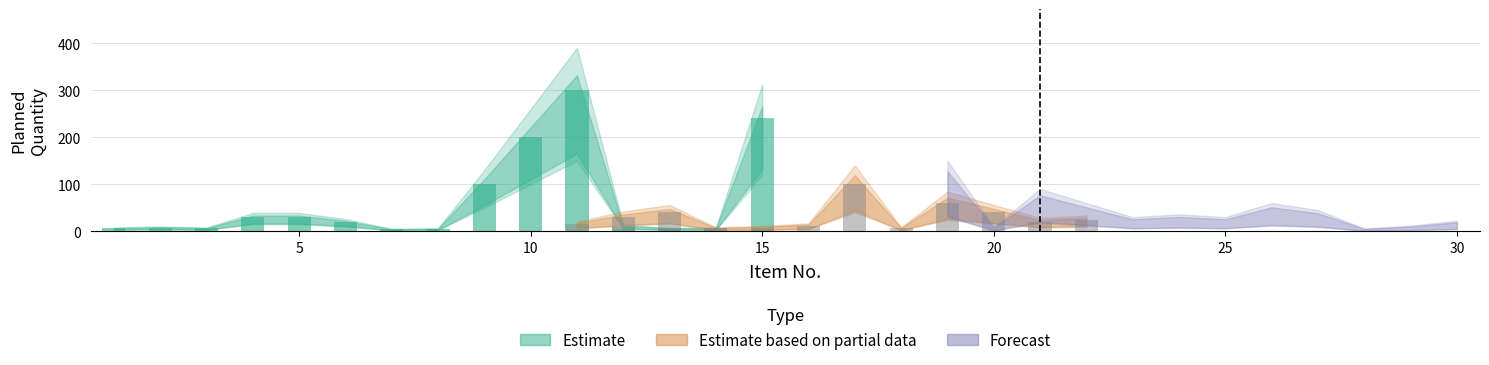

Which series has the widest spread of values?

Estimate